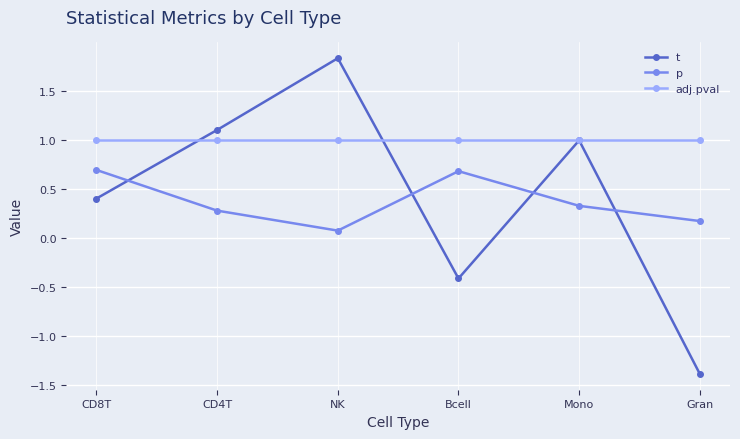

List the series in order of their peak value, lowest first.

p, adj.pval, t